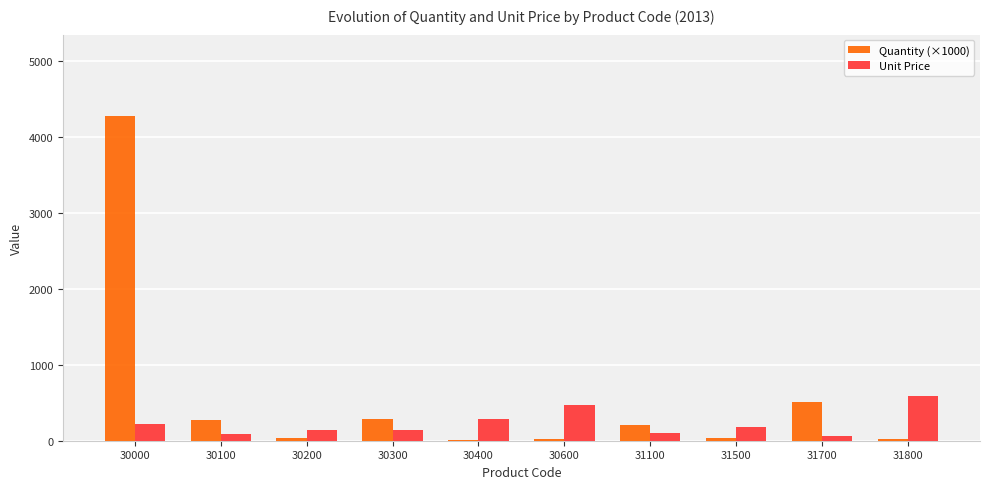

Is the value of Quantity (×1000) at 30100 greater than the value of Unit Price at 30300?

Yes